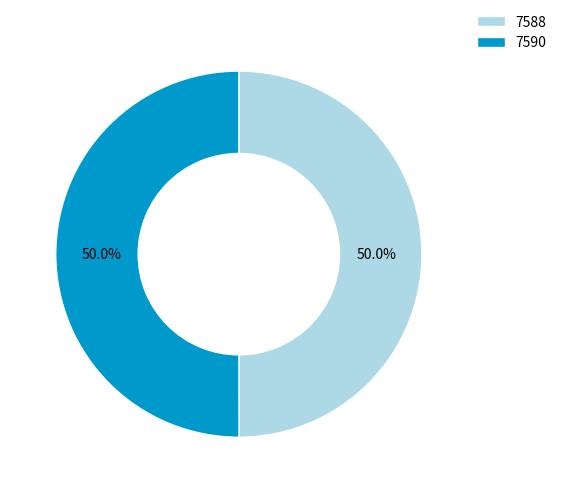

What percentage do 7588 and 7590 together represent?

100.0%